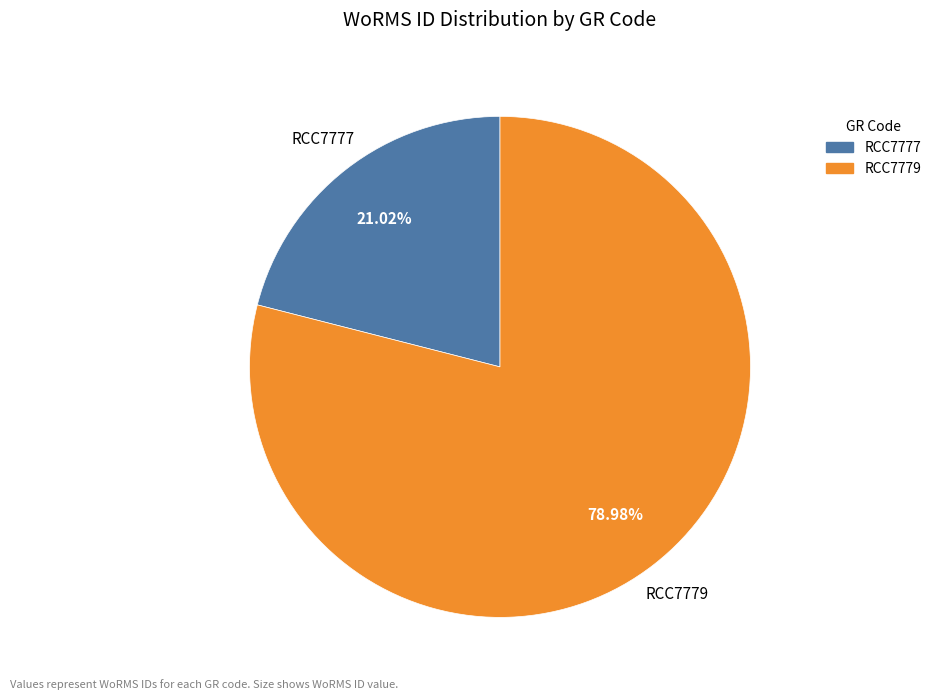

Is RCC7777 the majority of the pie?

No